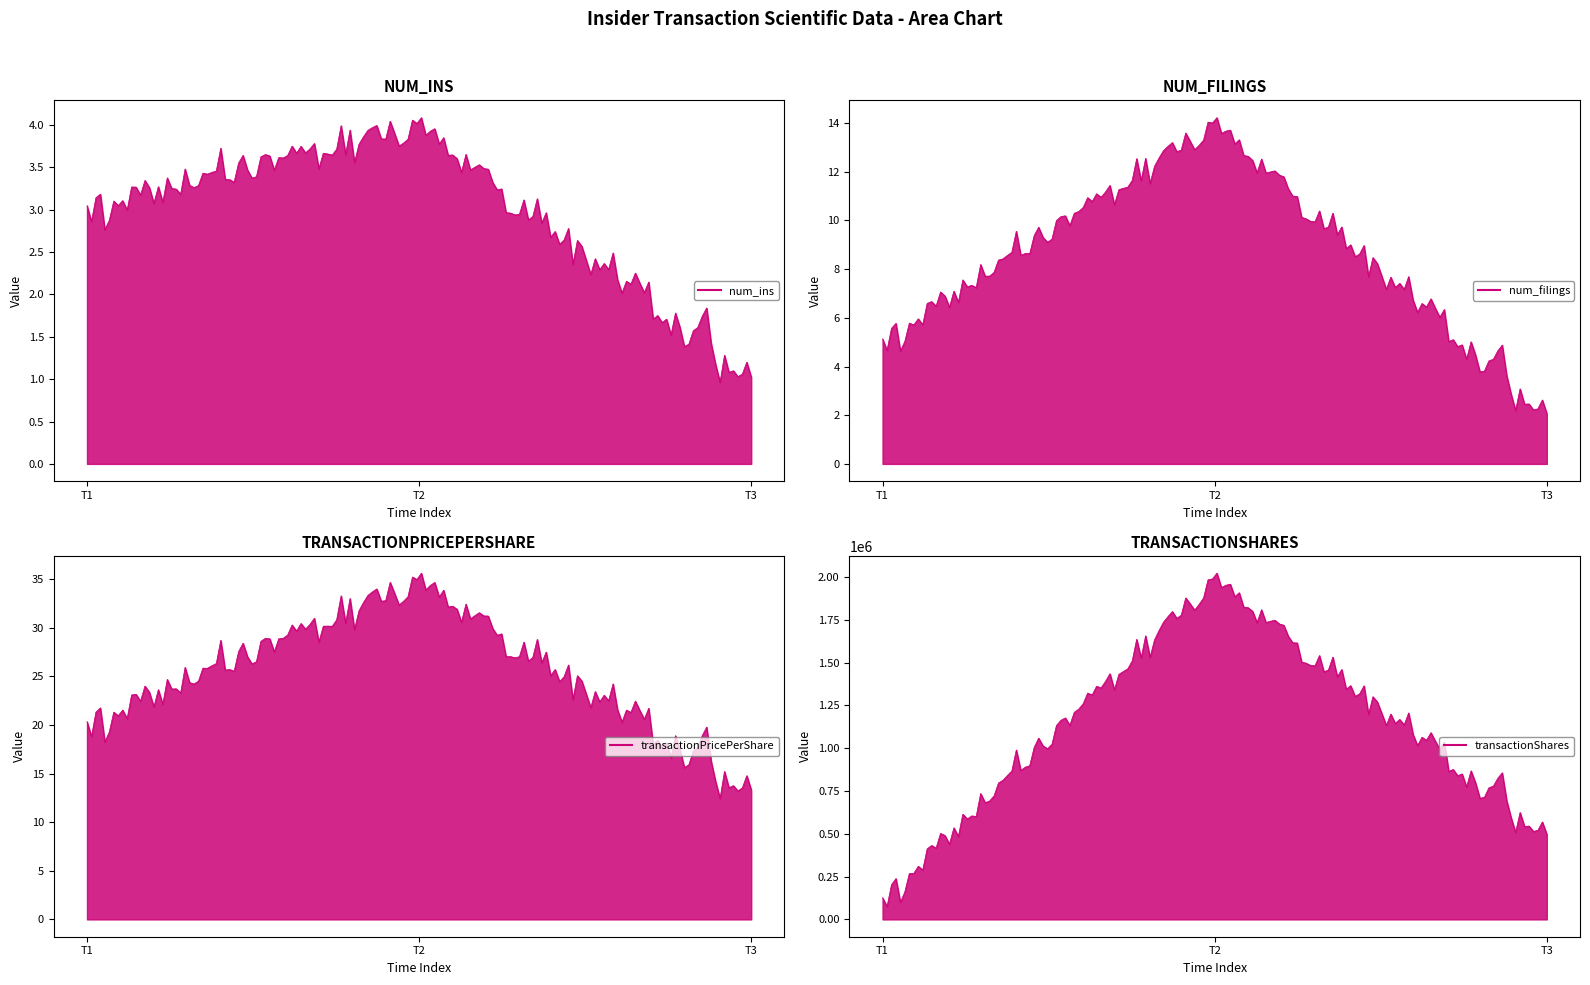

Does the chart have visible grid lines?

No